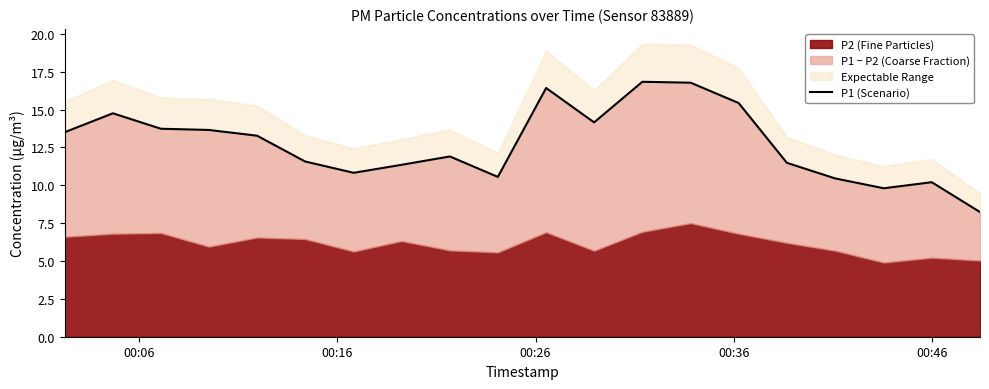

How many interior local valleys (lower than both neighbors) does the data have?

4